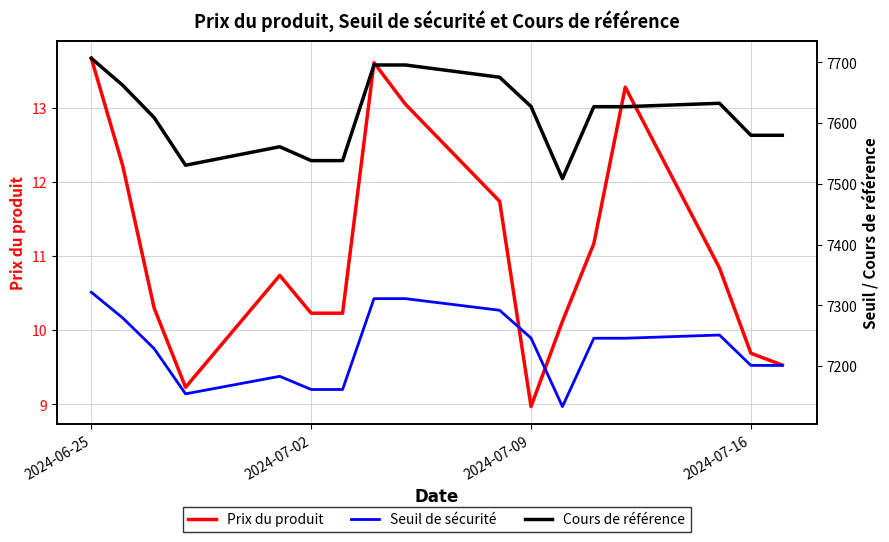

How many lines are shown in the chart?

3